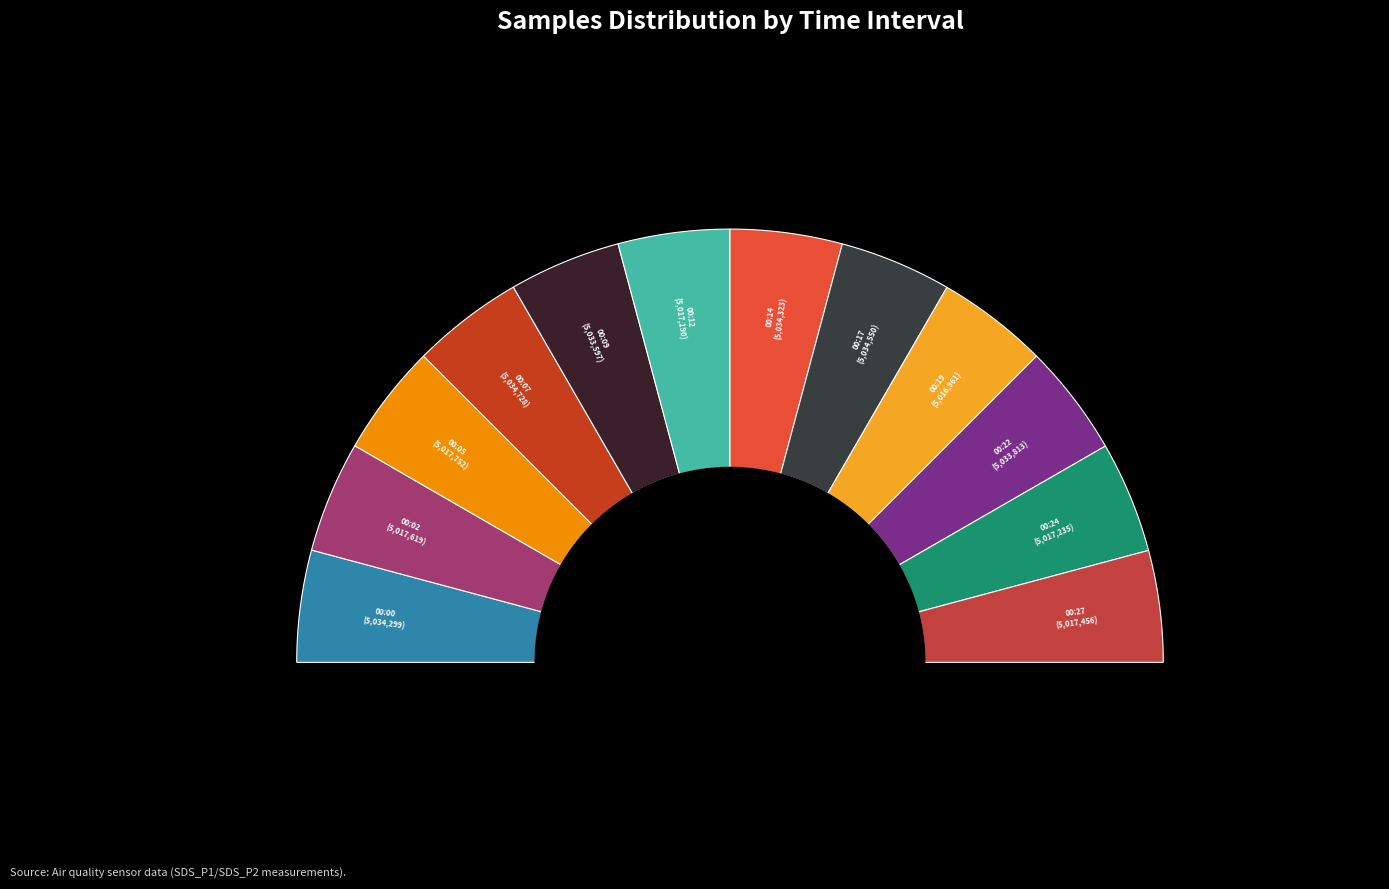

Which has a higher value, 00:17 or 00:12?

00:17